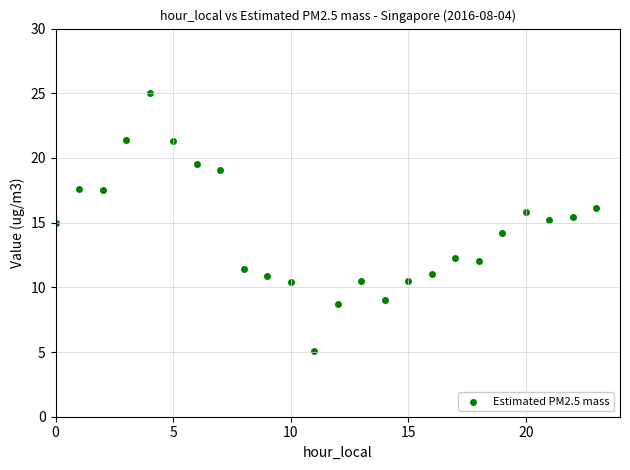

What is the range of Y values (max minus min)?

19.9